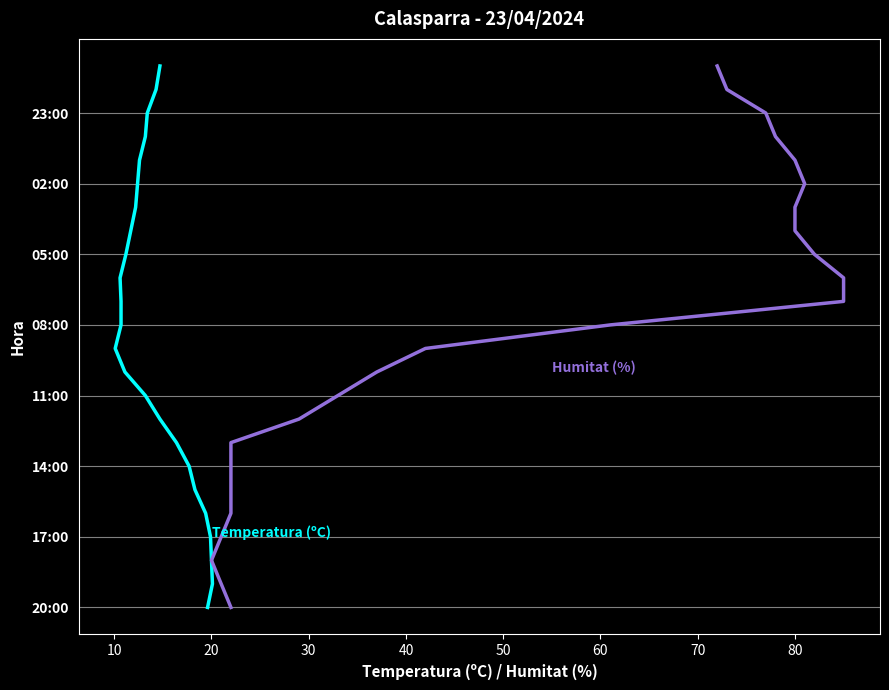

Which has a higher value, 15 or 19?

19